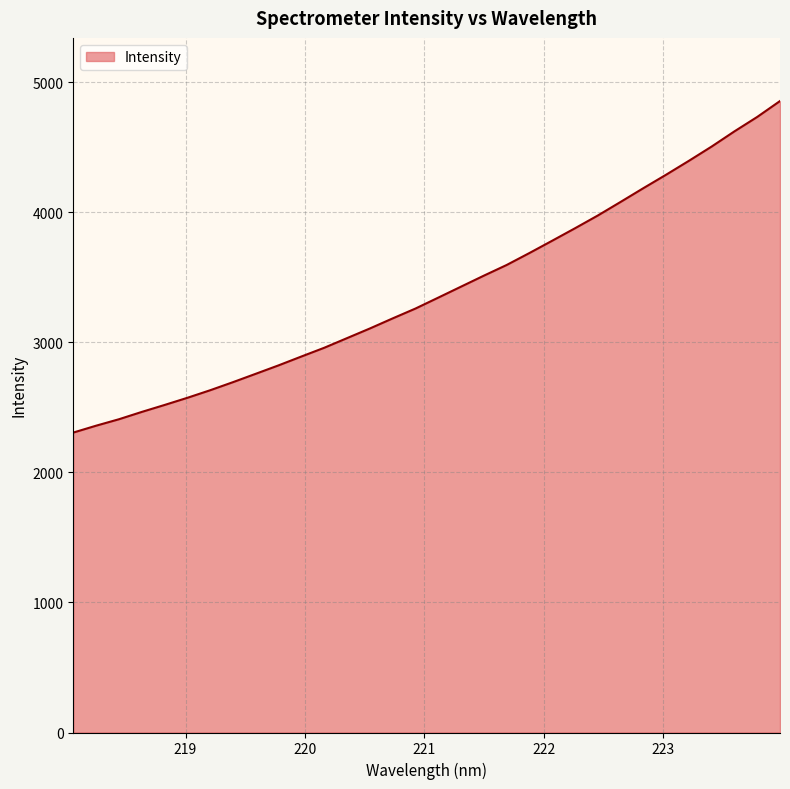

What is the maximum value shown in the chart?

4854.2